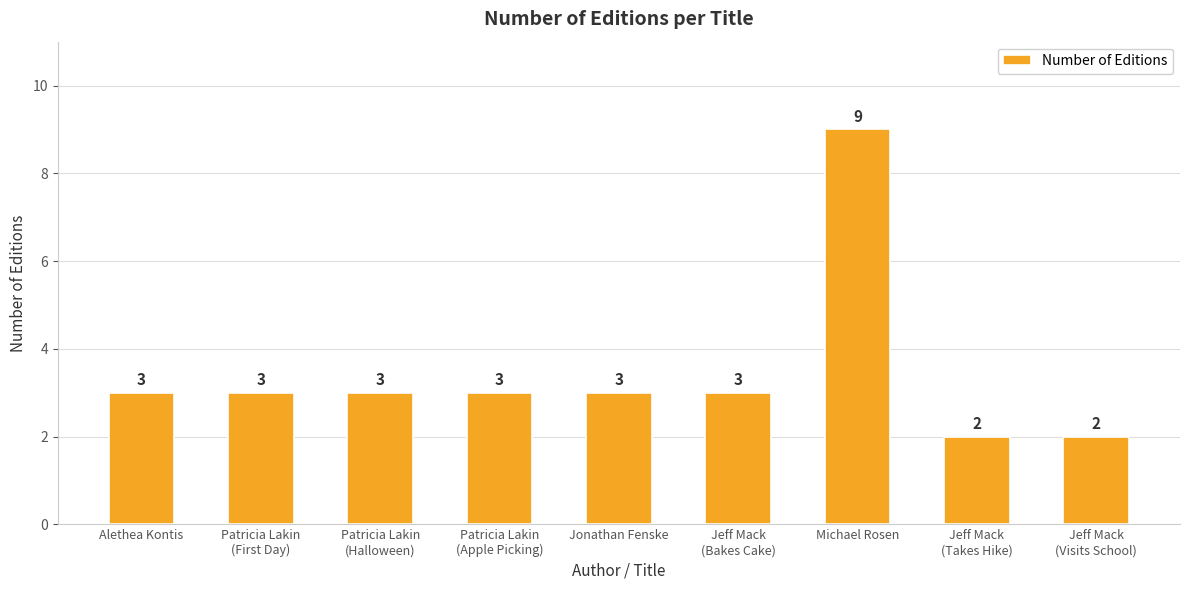

Approximately how many times larger is the value at Patricia Lakin
(Apple Picking) compared to Jeff Mack
(Takes Hike)?

1.5